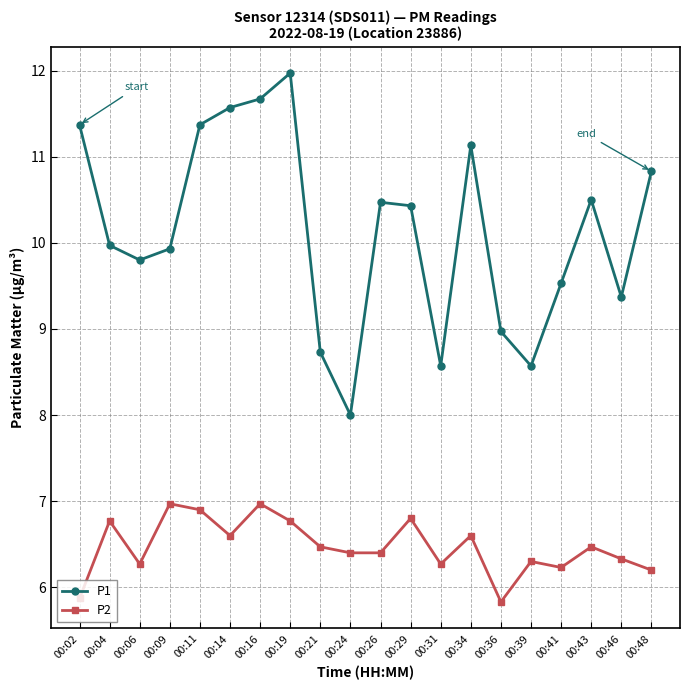

What is the spread (max minus min) of values at 00:48?

4.6